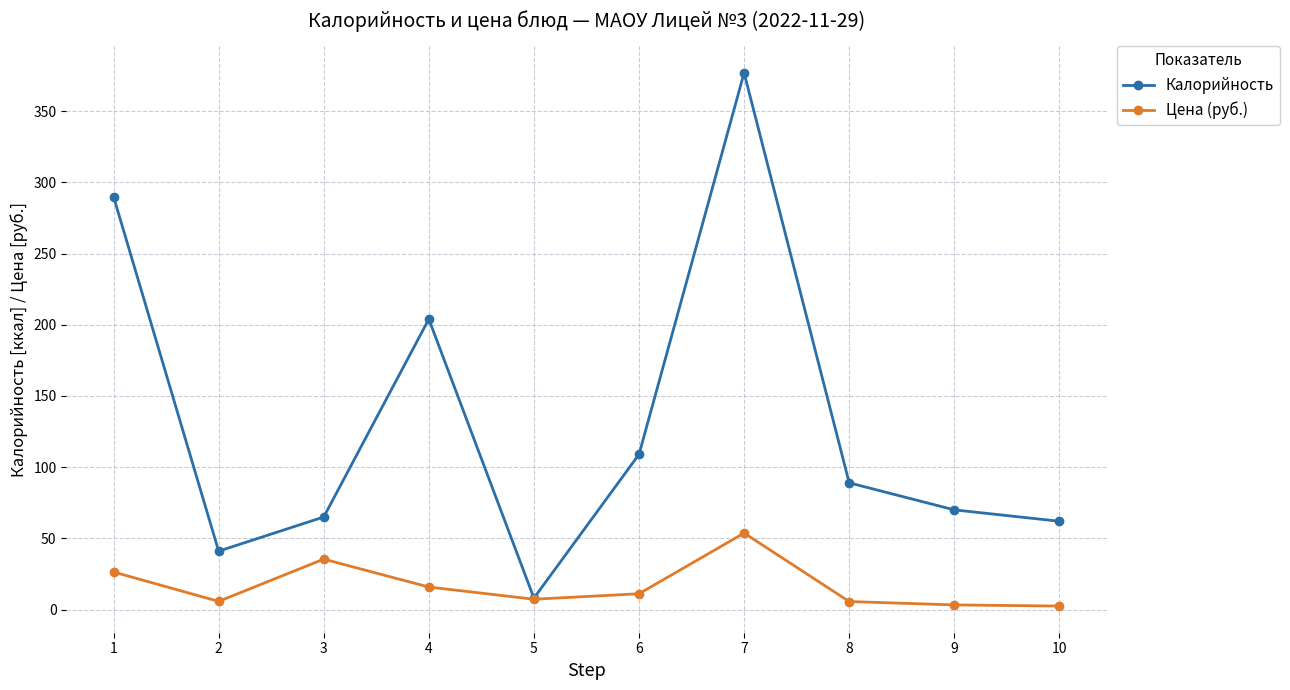

How many lines are shown in the chart?

2